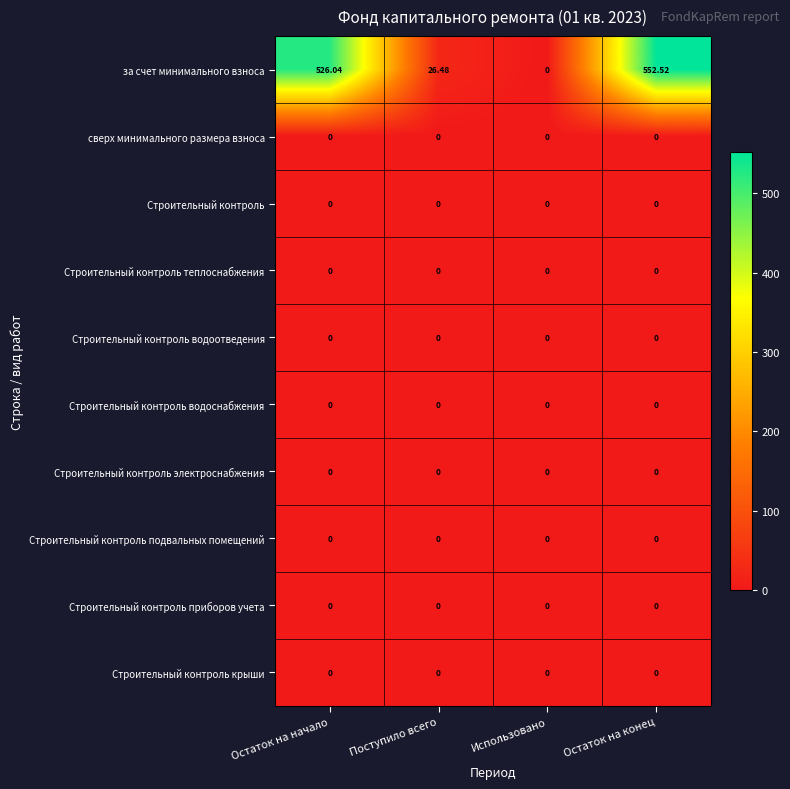

Between Поступило всего and Остаток на конец, which series saw the biggest shift?

за счет минимального взноса